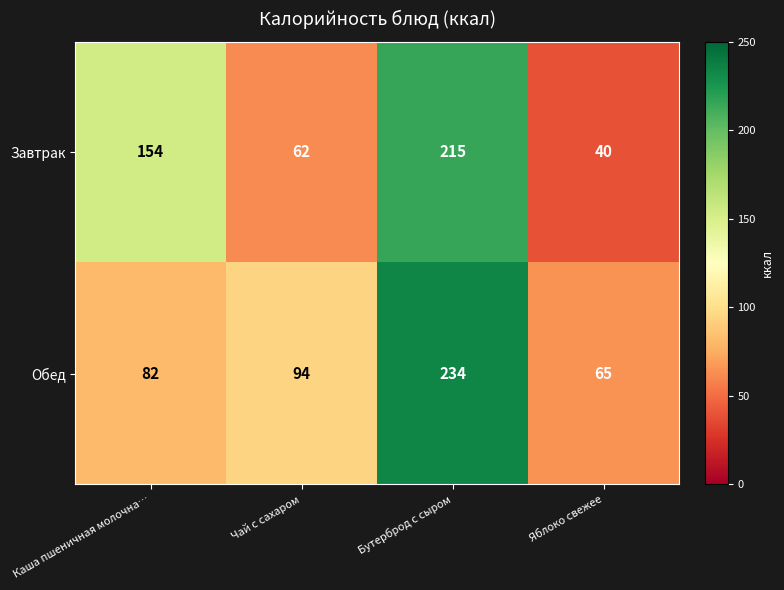

What is the total value across all series at Яблоко свежее?

105